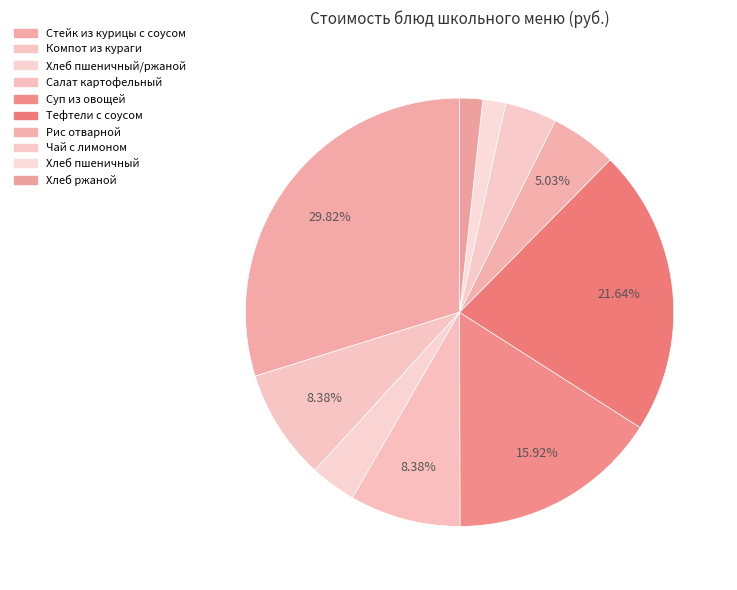

To the nearest percent, what portion does Хлеб пшеничный/ржаной represent?

3%